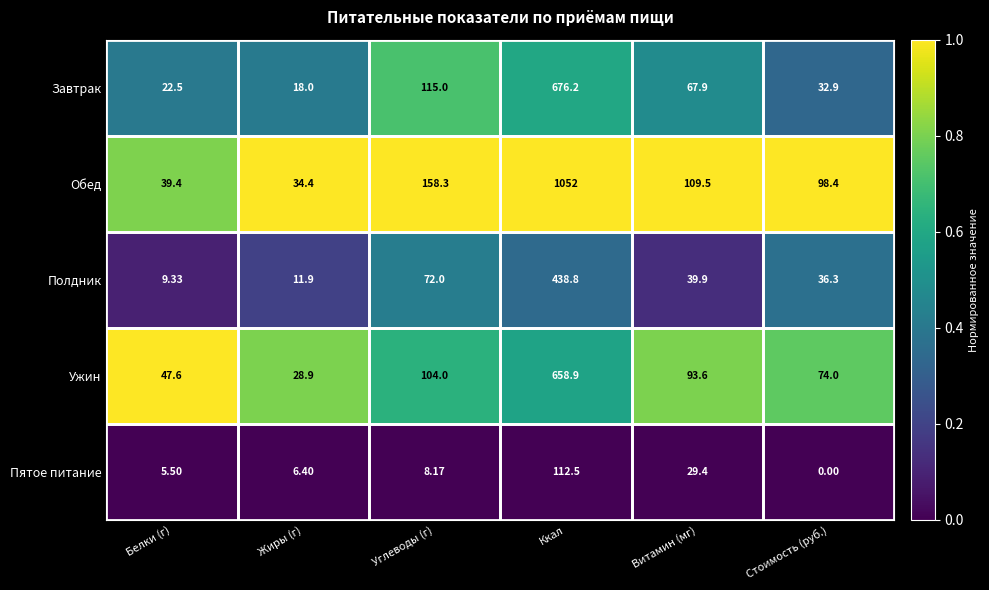

Which category has the lowest value across all series?

Стоимость (руб.)